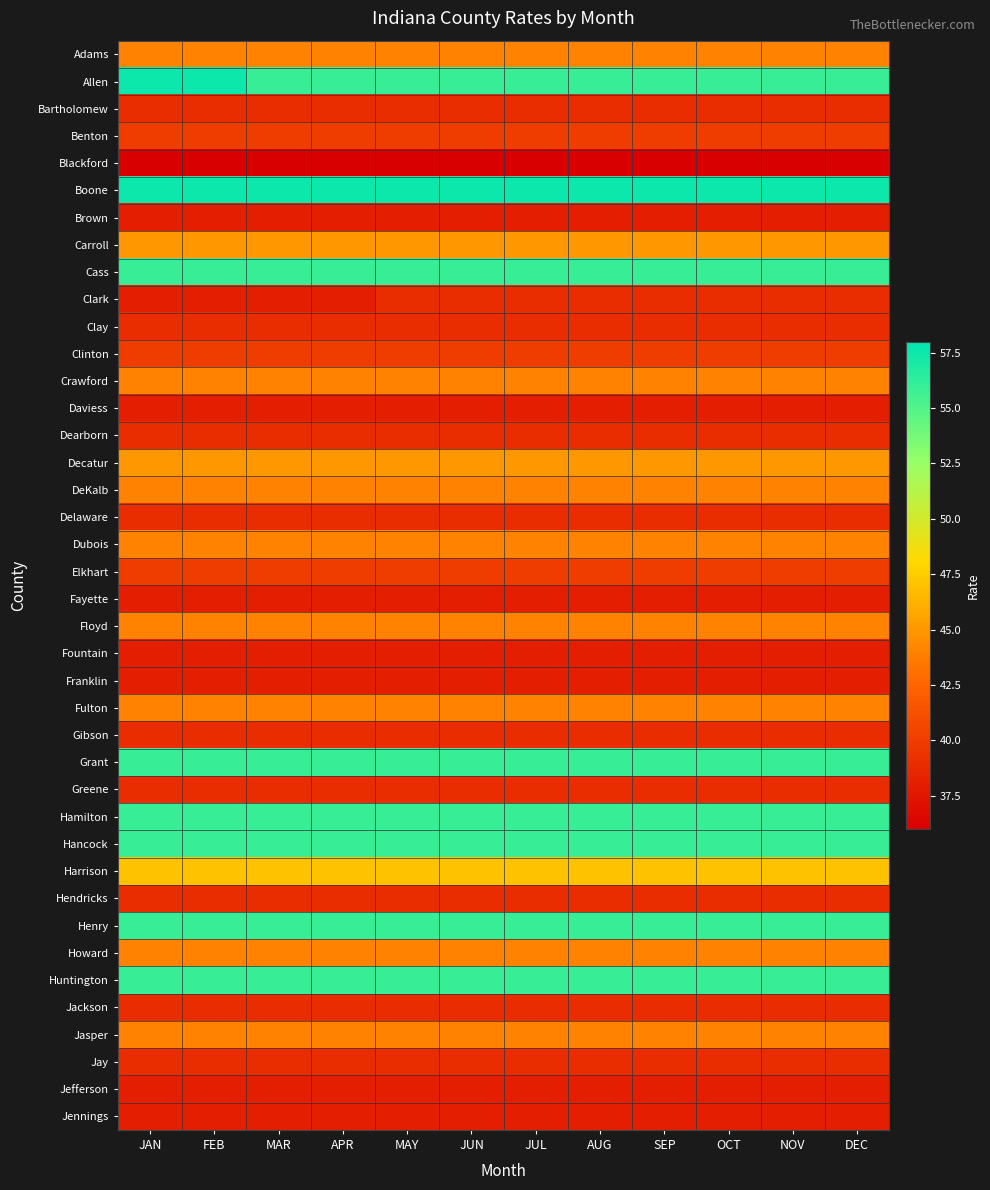

Reading left to right, list all the values displayed in this chart.

Adams: JAN=44.0	FEB=44.0	MAR=44.0	APR=44.0	MAY=44.0	JUN=44.0	JUL=44.0	AUG=44.0	SEP=44.0	OCT=44.0	NOV=44.0	DEC=44.0
Allen: JAN=57.5	FEB=57.5	MAR=56.0	APR=56.0	MAY=56.0	JUN=56.0	JUL=56.0	AUG=56.0	SEP=56.0	OCT=56.0	NOV=56.0	DEC=56.0
Bartholomew: JAN=39.0	FEB=39.0	MAR=39.0	APR=39.0	MAY=39.0	JUN=39.0	JUL=39.0	AUG=39.0	SEP=39.0	OCT=39.0	NOV=39.0	DEC=39.0
Benton: JAN=40.0	FEB=40.0	MAR=40.0	APR=40.0	MAY=40.0	JUN=40.0	JUL=40.0	AUG=40.0	SEP=40.0	OCT=40.0	NOV=40.0	DEC=40.0
Blackford: JAN=36.0	FEB=36.0	MAR=36.0	APR=36.0	MAY=36.0	JUN=36.0	JUL=36.0	AUG=36.0	SEP=36.0	OCT=36.0	NOV=36.0	DEC=36.0
Boone: JAN=57.5	FEB=57.5	MAR=57.5	APR=57.5	MAY=57.5	JUN=57.5	JUL=57.5	AUG=57.5	SEP=57.5	OCT=57.5	NOV=57.5	DEC=57.5
Brown: JAN=38.0	FEB=38.0	MAR=38.0	APR=38.0	MAY=38.0	JUN=38.0	JUL=38.0	AUG=38.0	SEP=38.0	OCT=38.0	NOV=38.0	DEC=38.0
Carroll: JAN=45.0	FEB=45.0	MAR=45.0	APR=45.0	MAY=45.0	JUN=45.0	JUL=45.0	AUG=45.0	SEP=45.0	OCT=45.0	NOV=45.0	DEC=45.0
Cass: JAN=56.0	FEB=56.0	MAR=56.0	APR=56.0	MAY=56.0	JUN=56.0	JUL=56.0	AUG=56.0	SEP=56.0	OCT=56.0	NOV=56.0	DEC=56.0
Clark: JAN=38.0	FEB=38.0	MAR=38.0	APR=38.0	MAY=39.0	JUN=39.0	JUL=39.0	AUG=39.0	SEP=39.0	OCT=39.0	NOV=39.0	DEC=39.0
Clay: JAN=39.0	FEB=39.0	MAR=39.0	APR=39.0	MAY=39.0	JUN=39.0	JUL=39.0	AUG=39.0	SEP=39.0	OCT=39.0	NOV=39.0	DEC=39.0
Clinton: JAN=40.0	FEB=40.0	MAR=40.0	APR=40.0	MAY=40.0	JUN=40.0	JUL=40.0	AUG=40.0	SEP=40.0	OCT=40.0	NOV=40.0	DEC=40.0
Crawford: JAN=44.0	FEB=44.0	MAR=44.0	APR=44.0	MAY=44.0	JUN=44.0	JUL=44.0	AUG=44.0	SEP=44.0	OCT=44.0	NOV=44.0	DEC=44.0
Daviess: JAN=38.0	FEB=38.0	MAR=38.0	APR=38.0	MAY=38.0	JUN=38.0	JUL=38.0	AUG=38.0	SEP=38.0	OCT=38.0	NOV=38.0	DEC=38.0
Dearborn: JAN=39.0	FEB=39.0	MAR=39.0	APR=39.0	MAY=39.0	JUN=39.0	JUL=39.0	AUG=39.0	SEP=39.0	OCT=39.0	NOV=39.0	DEC=39.0
Decatur: JAN=45.0	FEB=45.0	MAR=45.0	APR=45.0	MAY=45.0	JUN=45.0	JUL=45.0	AUG=45.0	SEP=45.0	OCT=45.0	NOV=45.0	DEC=45.0
DeKalb: JAN=44.0	FEB=44.0	MAR=44.0	APR=44.0	MAY=44.0	JUN=44.0	JUL=44.0	AUG=44.0	SEP=44.0	OCT=44.0	NOV=44.0	DEC=44.0
Delaware: JAN=39.0	FEB=39.0	MAR=39.0	APR=39.0	MAY=39.0	JUN=39.0	JUL=39.0	AUG=39.0	SEP=39.0	OCT=39.0	NOV=39.0	DEC=39.0
Dubois: JAN=44.0	FEB=44.0	MAR=44.0	APR=44.0	MAY=44.0	JUN=44.0	JUL=44.0	AUG=44.0	SEP=44.0	OCT=44.0	NOV=44.0	DEC=44.0
Elkhart: JAN=40.0	FEB=40.0	MAR=40.0	APR=40.0	MAY=40.0	JUN=40.0	JUL=40.0	AUG=40.0	SEP=40.0	OCT=40.0	NOV=40.0	DEC=40.0
Fayette: JAN=38.0	FEB=38.0	MAR=38.0	APR=38.0	MAY=38.0	JUN=38.0	JUL=38.0	AUG=38.0	SEP=38.0	OCT=38.0	NOV=38.0	DEC=38.0
Floyd: JAN=44.0	FEB=44.0	MAR=44.0	APR=44.0	MAY=44.0	JUN=44.0	JUL=44.0	AUG=44.0	SEP=44.0	OCT=44.0	NOV=44.0	DEC=44.0
Fountain: JAN=38.0	FEB=38.0	MAR=38.0	APR=38.0	MAY=38.0	JUN=38.0	JUL=38.0	AUG=38.0	SEP=38.0	OCT=38.0	NOV=38.0	DEC=38.0
Franklin: JAN=38.0	FEB=38.0	MAR=38.0	APR=38.0	MAY=38.0	JUN=38.0	JUL=38.0	AUG=38.0	SEP=38.0	OCT=38.0	NOV=38.0	DEC=38.0
Fulton: JAN=44.0	FEB=44.0	MAR=44.0	APR=44.0	MAY=44.0	JUN=44.0	JUL=44.0	AUG=44.0	SEP=44.0	OCT=44.0	NOV=44.0	DEC=44.0
Gibson: JAN=39.0	FEB=39.0	MAR=39.0	APR=39.0	MAY=39.0	JUN=39.0	JUL=39.0	AUG=39.0	SEP=39.0	OCT=39.0	NOV=39.0	DEC=39.0
Grant: JAN=56.0	FEB=56.0	MAR=56.0	APR=56.0	MAY=56.0	JUN=56.0	JUL=56.0	AUG=56.0	SEP=56.0	OCT=56.0	NOV=56.0	DEC=56.0
Greene: JAN=39.0	FEB=39.0	MAR=39.0	APR=39.0	MAY=39.0	JUN=39.0	JUL=39.0	AUG=39.0	SEP=39.0	OCT=39.0	NOV=39.0	DEC=39.0
Hamilton: JAN=56.0	FEB=56.0	MAR=56.0	APR=56.0	MAY=56.0	JUN=56.0	JUL=56.0	AUG=56.0	SEP=56.0	OCT=56.0	NOV=56.0	DEC=56.0
Hancock: JAN=56.0	FEB=56.0	MAR=56.0	APR=56.0	MAY=56.0	JUN=56.0	JUL=56.0	AUG=56.0	SEP=56.0	OCT=56.0	NOV=56.0	DEC=56.0
Harrison: JAN=47.0	FEB=47.0	MAR=47.0	APR=47.0	MAY=47.0	JUN=47.0	JUL=47.0	AUG=47.0	SEP=47.0	OCT=47.0	NOV=47.0	DEC=47.0
Hendricks: JAN=39.0	FEB=39.0	MAR=39.0	APR=39.0	MAY=39.0	JUN=39.0	JUL=39.0	AUG=39.0	SEP=39.0	OCT=39.0	NOV=39.0	DEC=39.0
Henry: JAN=56.0	FEB=56.0	MAR=56.0	APR=56.0	MAY=56.0	JUN=56.0	JUL=56.0	AUG=56.0	SEP=56.0	OCT=56.0	NOV=56.0	DEC=56.0
Howard: JAN=44.0	FEB=44.0	MAR=44.0	APR=44.0	MAY=44.0	JUN=44.0	JUL=44.0	AUG=44.0	SEP=44.0	OCT=44.0	NOV=44.0	DEC=44.0
Huntington: JAN=56.0	FEB=56.0	MAR=56.0	APR=56.0	MAY=56.0	JUN=56.0	JUL=56.0	AUG=56.0	SEP=56.0	OCT=56.0	NOV=56.0	DEC=56.0
Jackson: JAN=39.0	FEB=39.0	MAR=39.0	APR=39.0	MAY=39.0	JUN=39.0	JUL=39.0	AUG=39.0	SEP=39.0	OCT=39.0	NOV=39.0	DEC=39.0
Jasper: JAN=44.0	FEB=44.0	MAR=44.0	APR=44.0	MAY=44.0	JUN=44.0	JUL=44.0	AUG=44.0	SEP=44.0	OCT=44.0	NOV=44.0	DEC=44.0
Jay: JAN=39.0	FEB=39.0	MAR=39.0	APR=39.0	MAY=39.0	JUN=39.0	JUL=39.0	AUG=39.0	SEP=39.0	OCT=39.0	NOV=39.0	DEC=39.0
Jefferson: JAN=38.0	FEB=38.0	MAR=38.0	APR=38.0	MAY=38.0	JUN=38.0	JUL=38.0	AUG=38.0	SEP=38.0	OCT=38.0	NOV=38.0	DEC=38.0
Jennings: JAN=38.0	FEB=38.0	MAR=38.0	APR=38.0	MAY=38.0	JUN=38.0	JUL=38.0	AUG=38.0	SEP=38.0	OCT=38.0	NOV=38.0	DEC=38.0